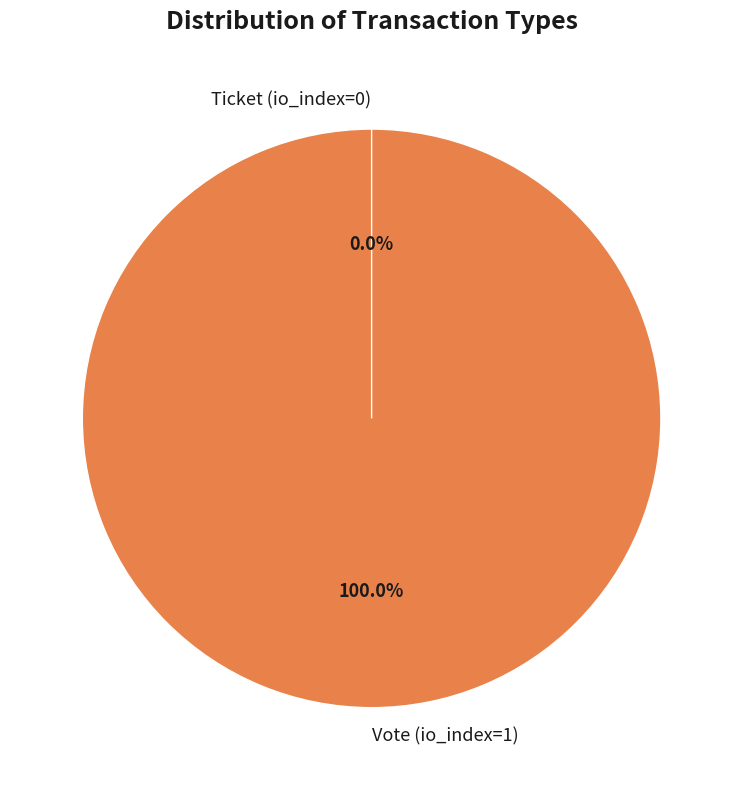

Combined, do Vote (io_index=1) and Ticket (io_index=0) account for over 50%?

Yes